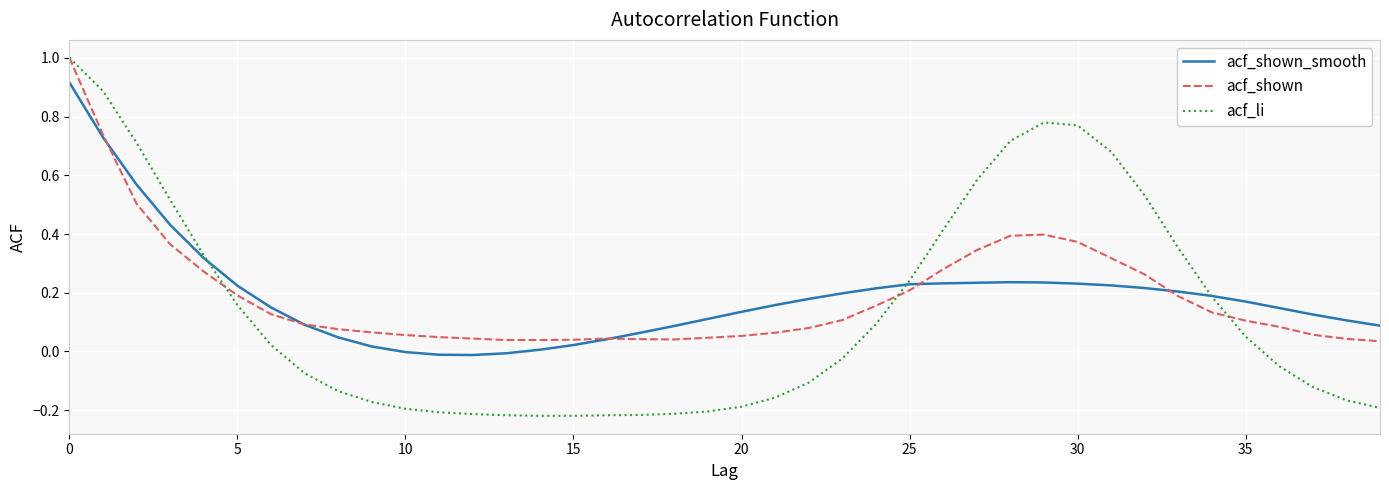

Which series has the widest spread of values?

acf_li